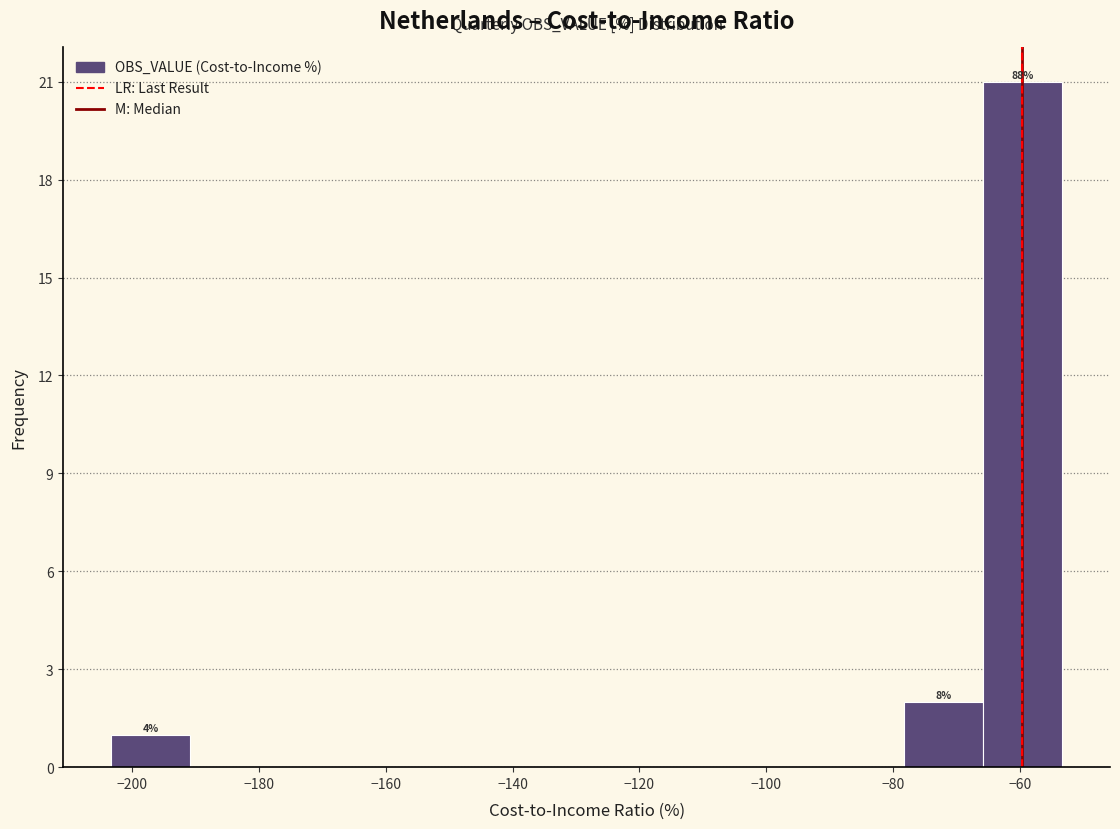

Which range on the x-axis has the tallest bar?

-66 to -54